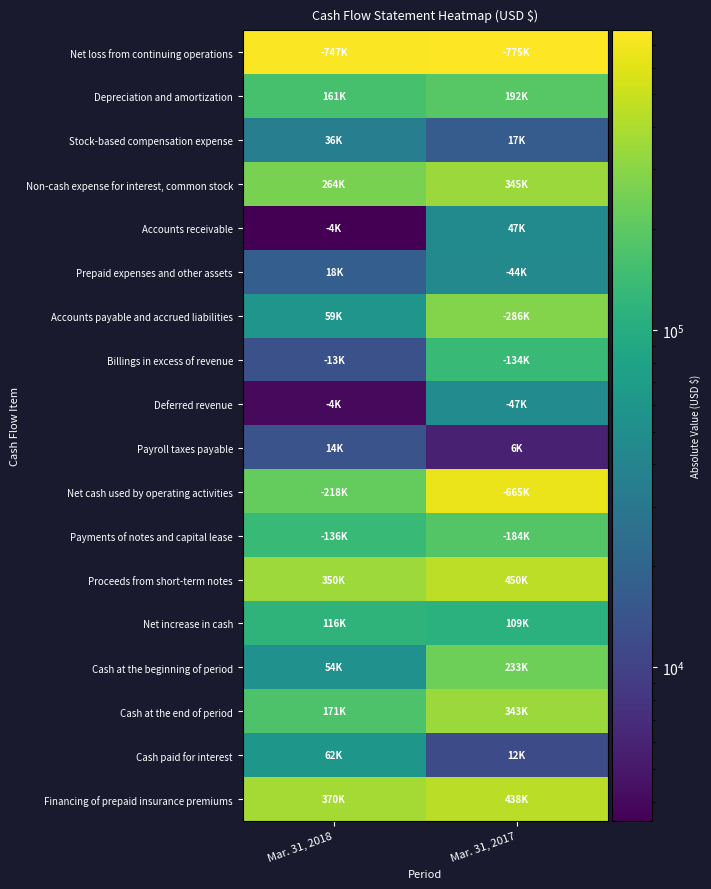

Reading left to right, transcribe all the data shown in this chart.

Net loss from continuing operations: Mar. 31, 2018=747300	Mar. 31, 2017=774600
Depreciation and amortization: Mar. 31, 2018=160600	Mar. 31, 2017=191900
Stock-based compensation expense: Mar. 31, 2018=35500	Mar. 31, 2017=17000
Non-cash expense for interest, common stock: Mar. 31, 2018=263800	Mar. 31, 2017=345000
Accounts receivable: Mar. 31, 2018=3500	Mar. 31, 2017=46700
Prepaid expenses and other assets: Mar. 31, 2018=17500	Mar. 31, 2017=44000
Accounts payable and accrued liabilities: Mar. 31, 2018=58900	Mar. 31, 2017=286200
Billings in excess of revenue: Mar. 31, 2018=13400	Mar. 31, 2017=134300
Deferred revenue: Mar. 31, 2018=4000	Mar. 31, 2017=47100
Payroll taxes payable: Mar. 31, 2018=14000	Mar. 31, 2017=5700
Net cash used by operating activities: Mar. 31, 2018=217900	Mar. 31, 2017=664700
Payments of notes and capital lease: Mar. 31, 2018=135600	Mar. 31, 2017=183600
Proceeds from short-term notes: Mar. 31, 2018=350000	Mar. 31, 2017=450000
Net increase in cash: Mar. 31, 2018=116500	Mar. 31, 2017=109400
Cash at the beginning of period: Mar. 31, 2018=54100	Mar. 31, 2017=233200
Cash at the end of period: Mar. 31, 2018=170600	Mar. 31, 2017=342600
Cash paid for interest: Mar. 31, 2018=61500	Mar. 31, 2017=12400
Financing of prepaid insurance premiums: Mar. 31, 2018=370500	Mar. 31, 2017=438300